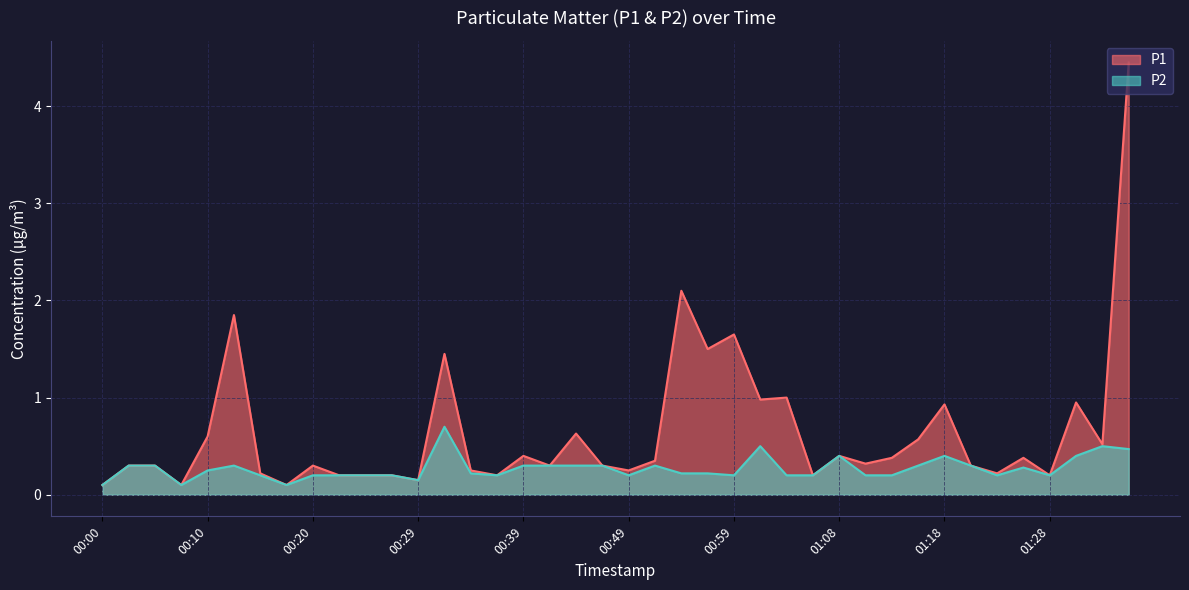

Where is the first local maximum for P2?

00:12